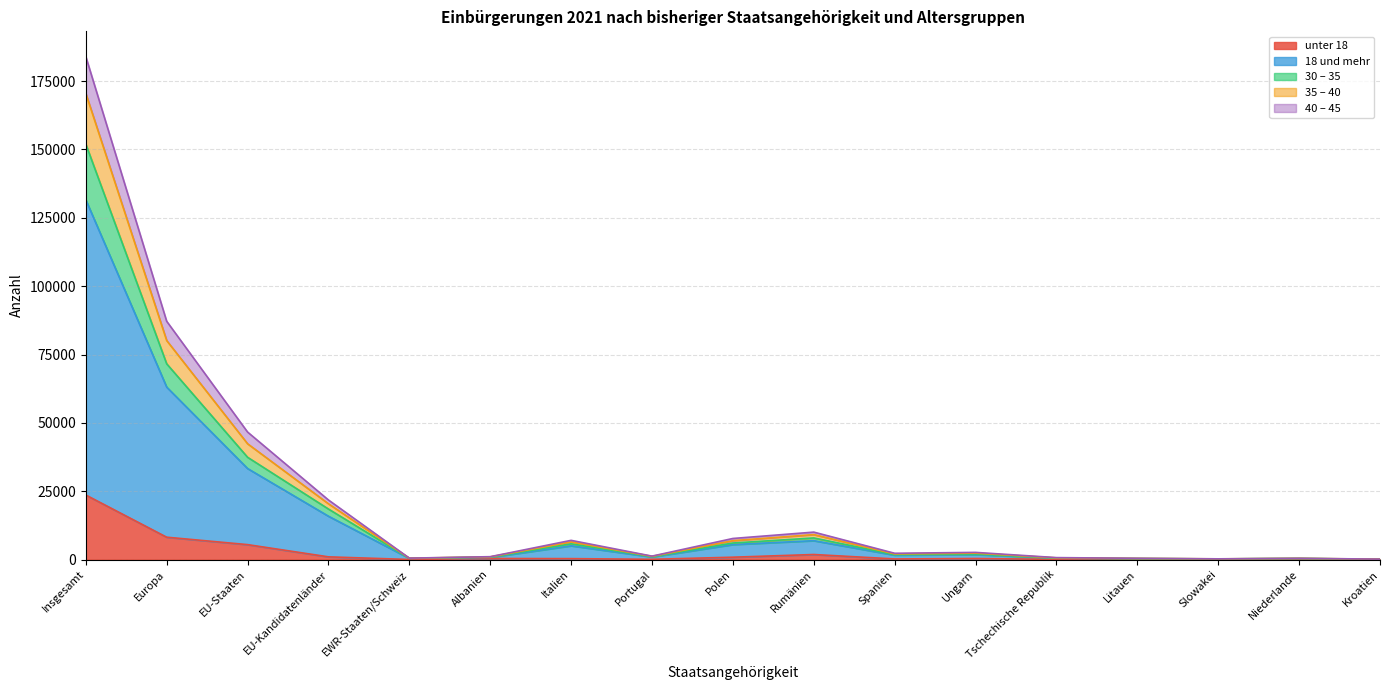

Is it true that 35 – 40 equals 149501 at Europa?

False